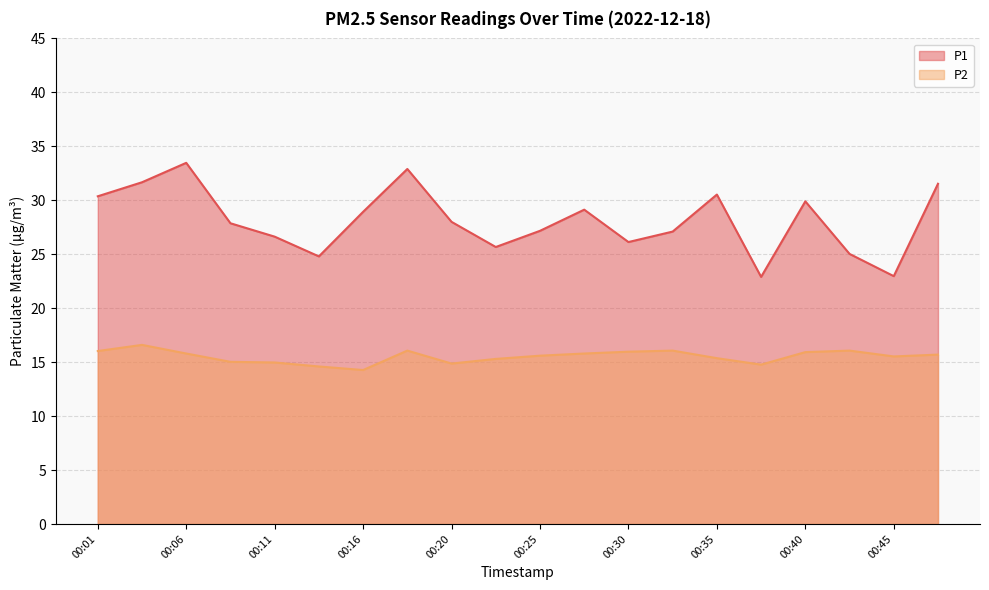

How many values in the P2 series exceed 15?

15